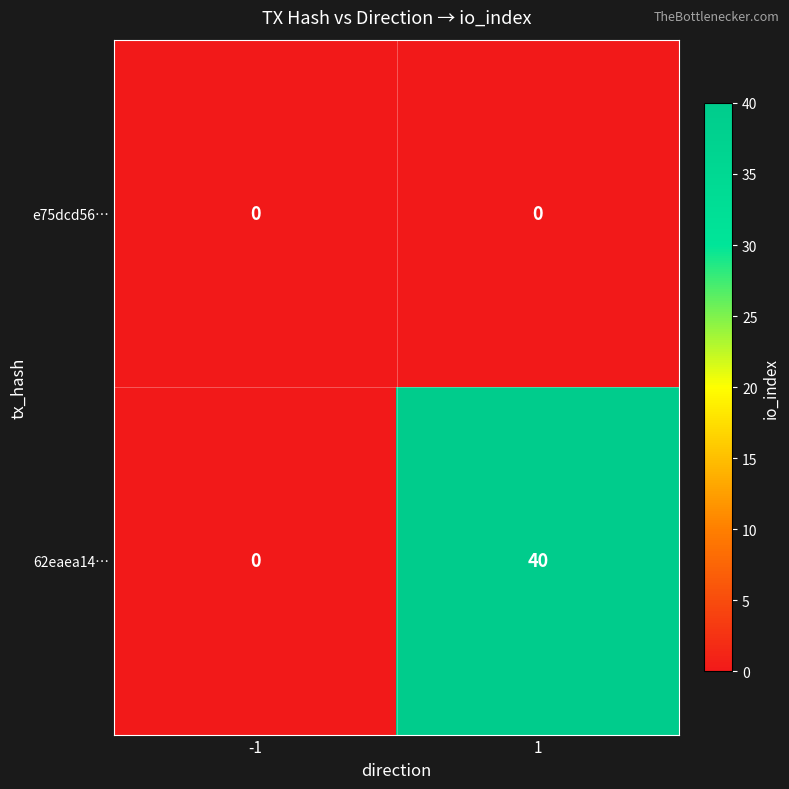

Reading left to right, what are all the values shown in this chart?

e75dcd56…: 0	0
62eaea14…: 0	40